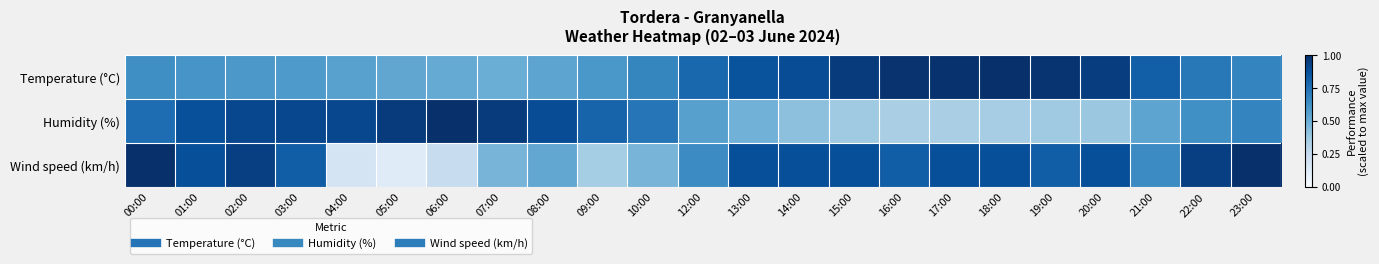

Rank the series by their maximum value, from highest to lowest.

Temperature (°C), Humidity (%), Wind speed (km/h)